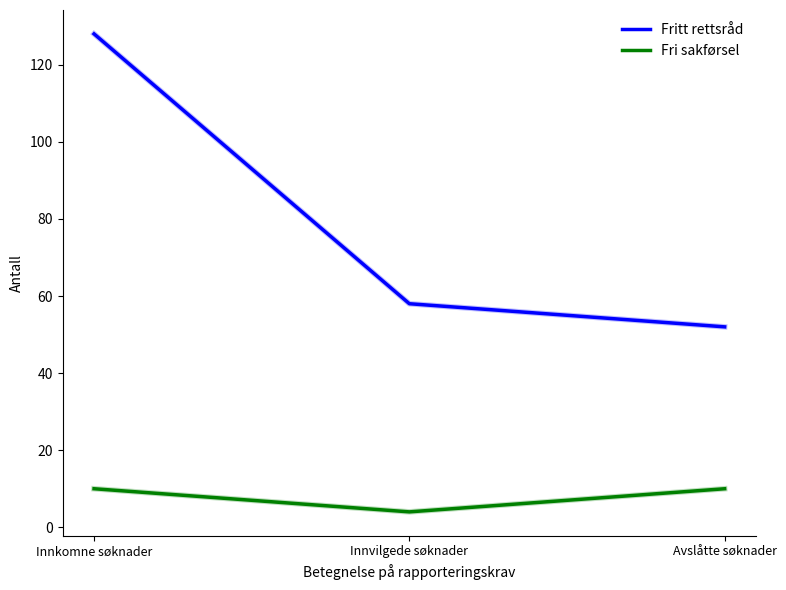

The value of Fritt rettsråd at Avslåtte søknader is 52. True or false?

True